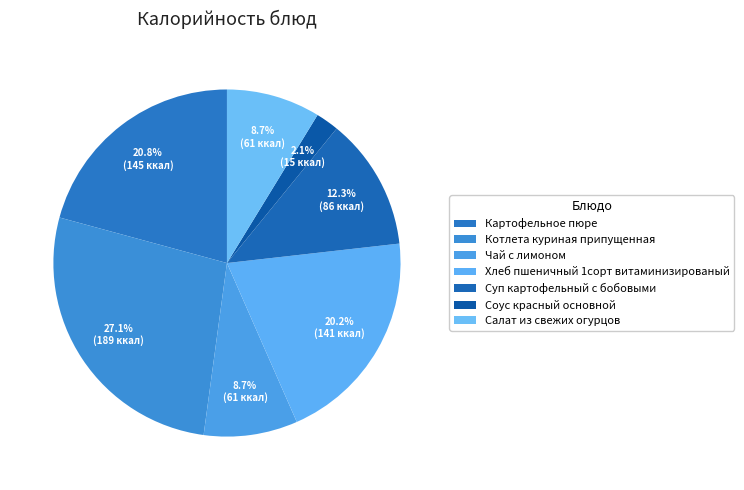

Which has a higher value, Картофельное пюре or Чай с лимоном?

Картофельное пюре